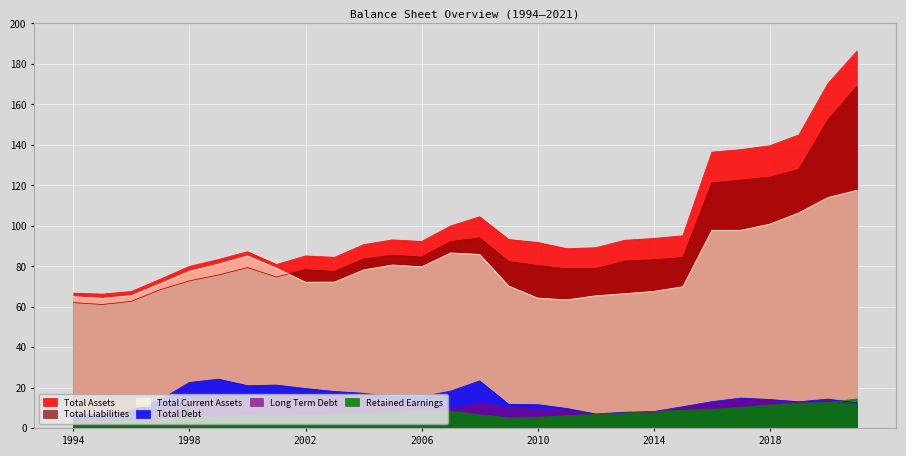

Reading right to left, what are all the values shown in this chart?

Total Assets: 2021=186346000000	2020=170336000000	2019=144988000000	2018=139613000000	2017=137698000000	2016=136453000000	2015=95133000000	2014=93821000000	2013=92934000000	2012=89236000000	2011=88785000000	2010=91843000000	2009=93287000000	2008=104531000000	2007=99983000000	2006=92337000000	2005=93126000000	2004=90739000000	2003=84487000000	2002=85202000000	2001=80938000000	2000=87270000000	1999=83395000000	1998=80020000000	1997=73699000000	1996=67621000000	1995=66339100000	1994=66798100000
Total Liabilities: 2021=168923000000	2020=152355000000	2019=127950000000	2018=124017000000	2017=122673000000	2016=121213000000	2015=84374000000	2014=83279000000	2013=82614000000	2012=78927000000	2011=78863000000	2010=80469000000	2009=82354000000	2008=94051000000	2007=92237000000	2006=84634000000	2005=85528000000	2004=83622000000	2003=77518000000	2002=78367000000	2001=74783000000	2000=79404000000	1999=75763000000	1998=72856000000	1997=68518000000	1996=62740000000	1995=61186600000	1994=62099600000
Total Current Assets: 2021=117607000000	2020=114048000000	2019=106475000000	2018=100900000000	2017=97851000000	2016=97839000000	2015=69970000000	2014=67670000000	2013=66547000000	2012=65496000000	2011=63481000000	2010=64371000000	2009=70335000000	2008=85936000000	2007=86645000000	2006=79793000000	2005=80706000000	2004=78275000000	2003=72262000000	2002=72203000000	2001=79119000000	2000=85185000000	1999=81149000000	1998=77609000000	1997=71538000000	1996=65576000000	1995=64239000000	1994=65017300000
Total Debt: 2021=12630000000	2020=14468000000	2019=13153000000	2018=14276000000	2017=14967000000	2016=13192000000	2015=10719000000	2014=8298000000	2013=7993000000	2012=7134000000	2011=9857000000	2010=11743000000	2009=11898000000	2008=23473000000	2007=18410000000	2006=15725000000	2005=15719000000	2004=17361000000	2003=18241000000	2002=19688000000	2001=21391000000	2000=21118000000	1999=24320000000	1998=22695000000	1997=14163000000	1996=8682000000	1995=6883900000	1994=6847400000
Long Term Debt: 2021=12042000000	2020=13709000000	2019=12448000000	2018=13732000000	2017=14333000000	2016=12384000000	2015=10186000000	2014=7875000000	2013=7650000000	2012=6821000000	2011=8941000000	2010=9474000000	2009=10075000000	2008=12634000000	2007=9304000000	2006=11307000000	2005=13939000000	2004=14846000000	2003=15294000000	2002=16865000000	2001=15842000000	2000=14161000000	1999=15881000000	1998=12967000000	1997=8196000000	1996=4713000000	1995=4003600000	1994=3569800000
Retained Earnings: 2021=14553000000	2020=12751000000	2019=12469000000	2018=11556000000	2017=10335000000	2016=9378000000	2015=8922000000	2014=8273000000	2013=7606000000	2012=6913000000	2011=6246000000	2010=5557000000	2009=5158000000	2008=6727000000	2007=8522000000	2006=8377000000	2005=7882000000	2004=7284000000	2003=6838000000	2002=6448000000	2001=5856000000	2000=6352000000	1999=5833000000	1998=5192000000	1997=4611000000	1996=4060000000	1995=3632700000	1994=3169300000